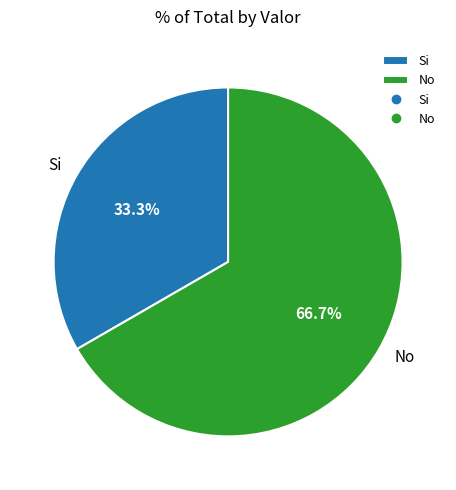

What percentage is the No slice, to the nearest percent?

67%